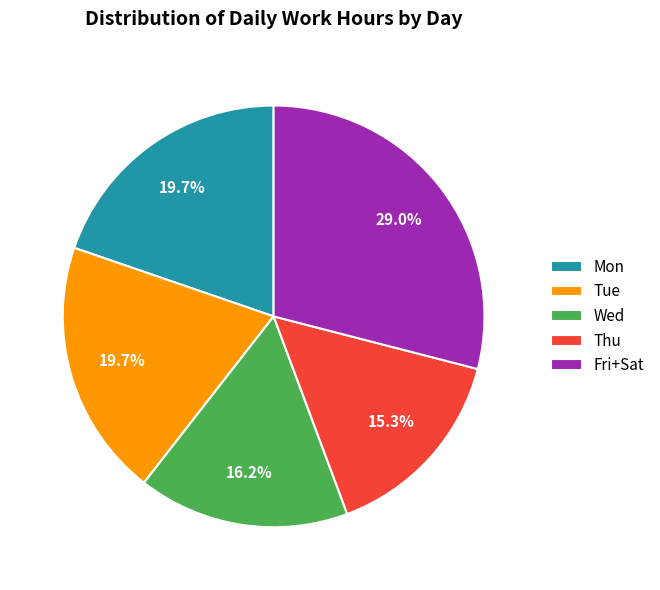

Which slice is the largest?

Fri+Sat